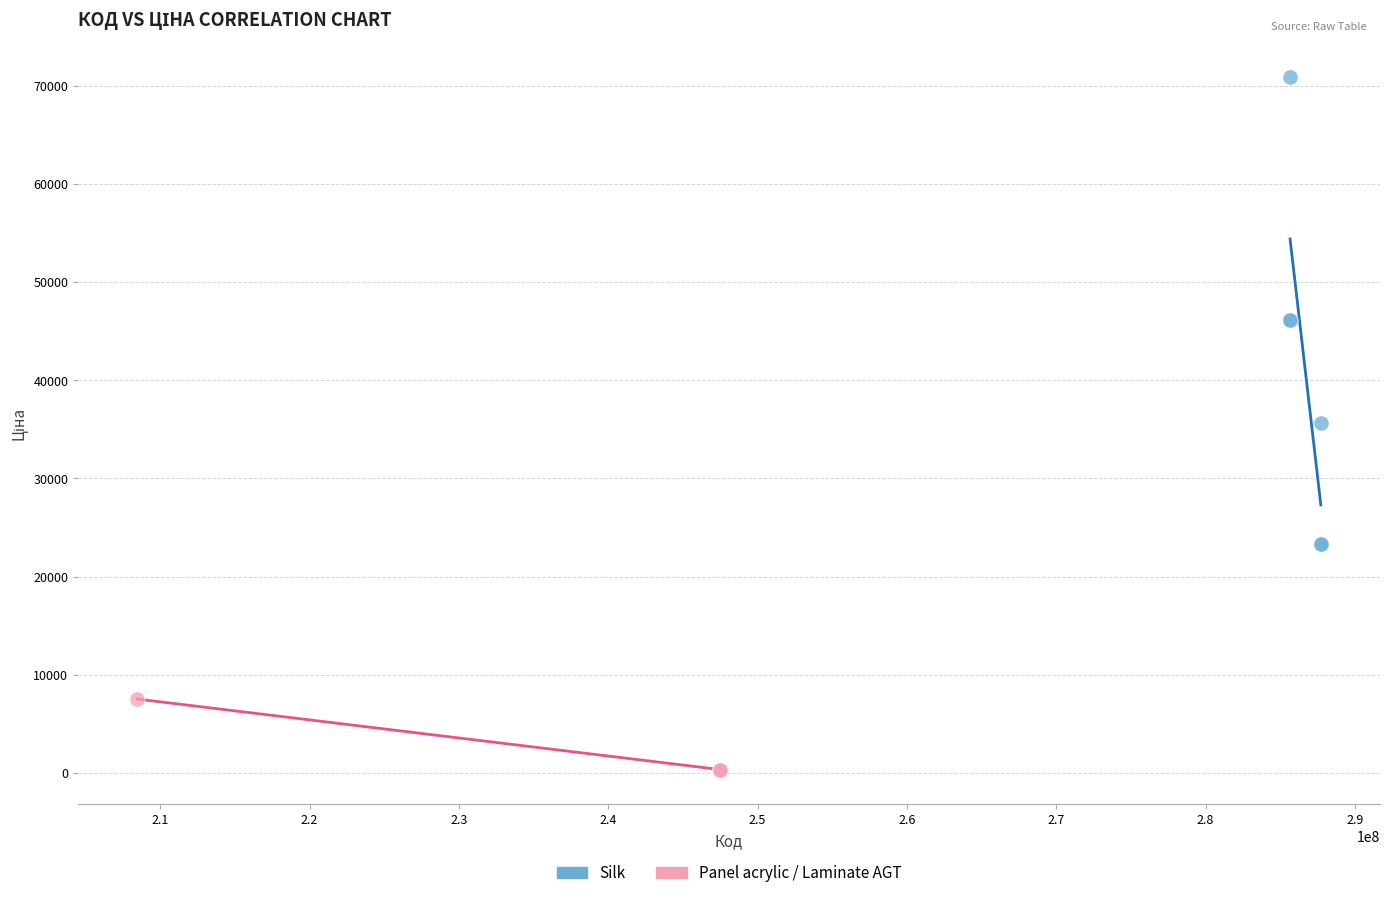

Which series has the widest spread of Y values?

Silk